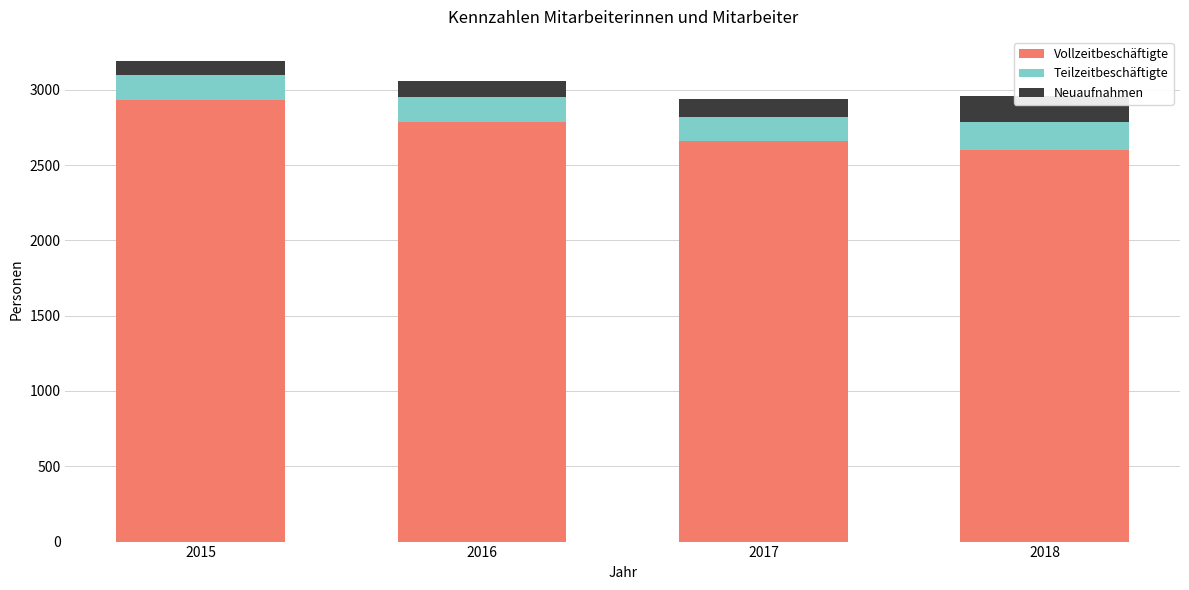

What is the sum of the Vollzeitbeschäftigte values at 2018 and 2017?

5257